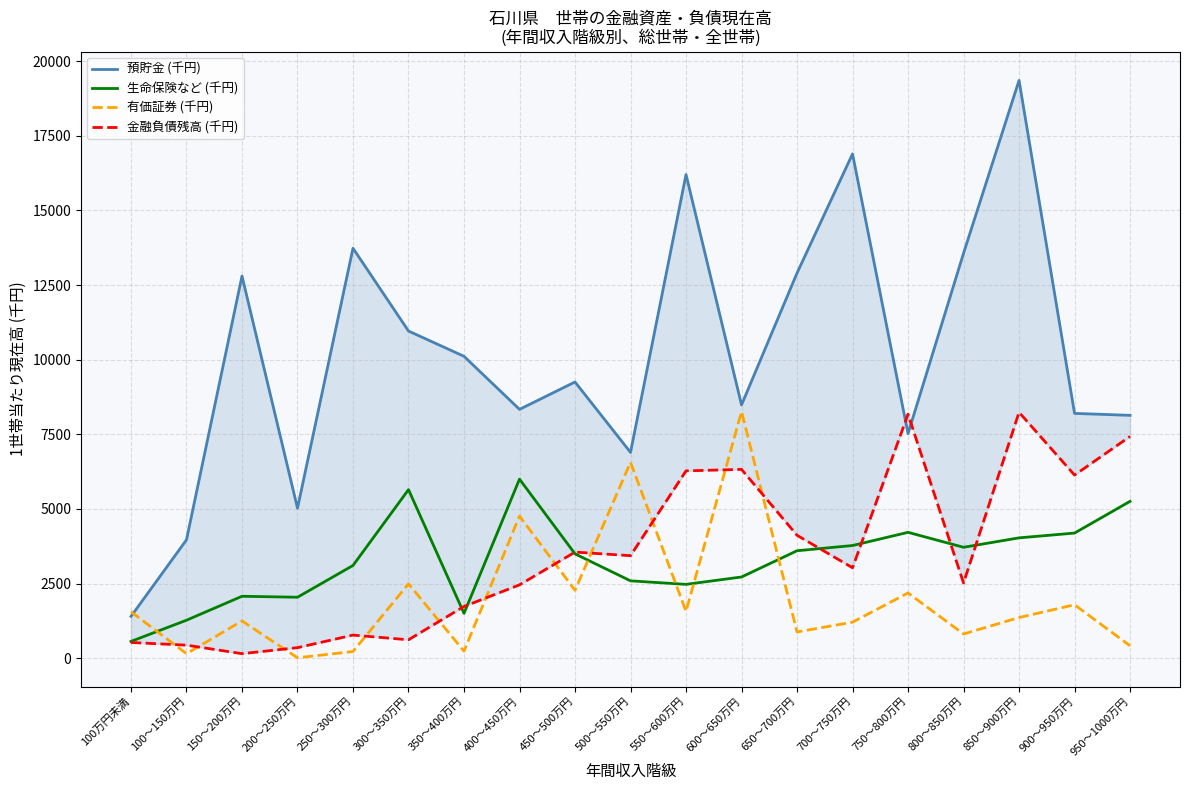

What is the average value of the 生命保険など (千円) series?

3279